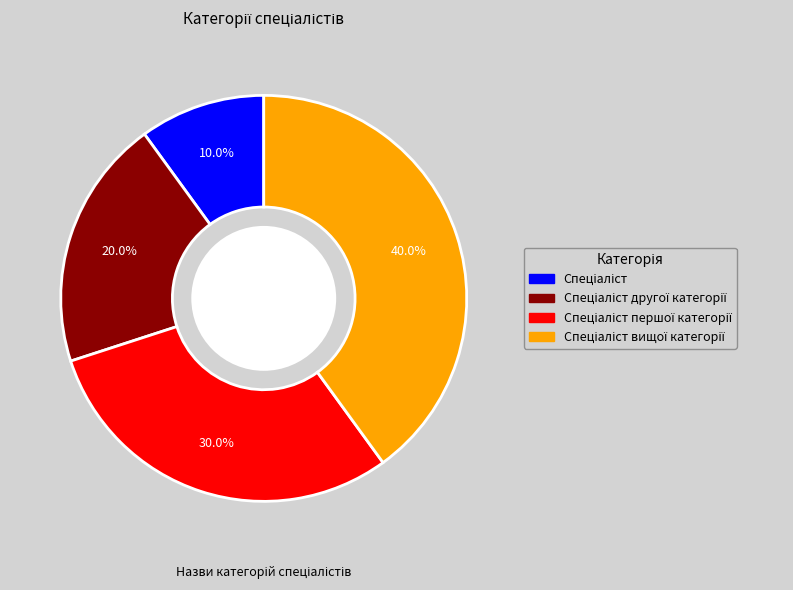

Does any single category account for the majority?

No